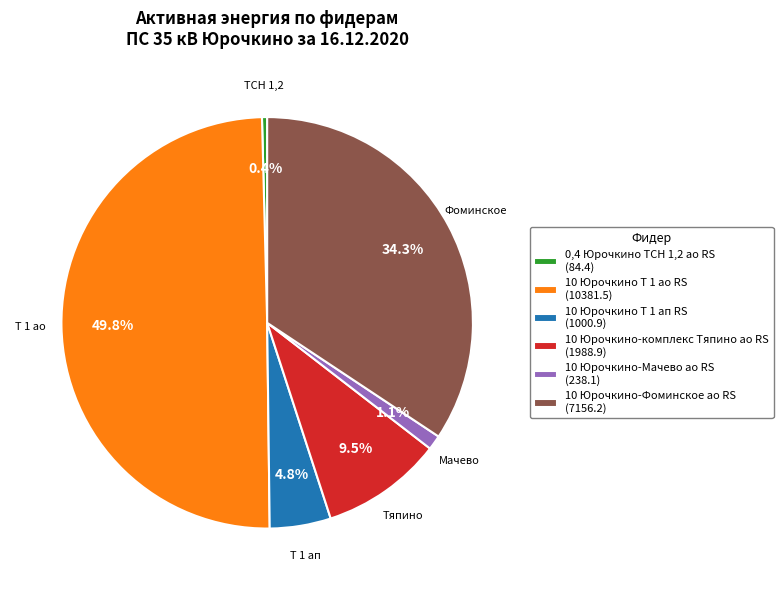

True or false: 10 Юрочкино-комплекс Тяпино ао RS accounts for 20% of the total.

False